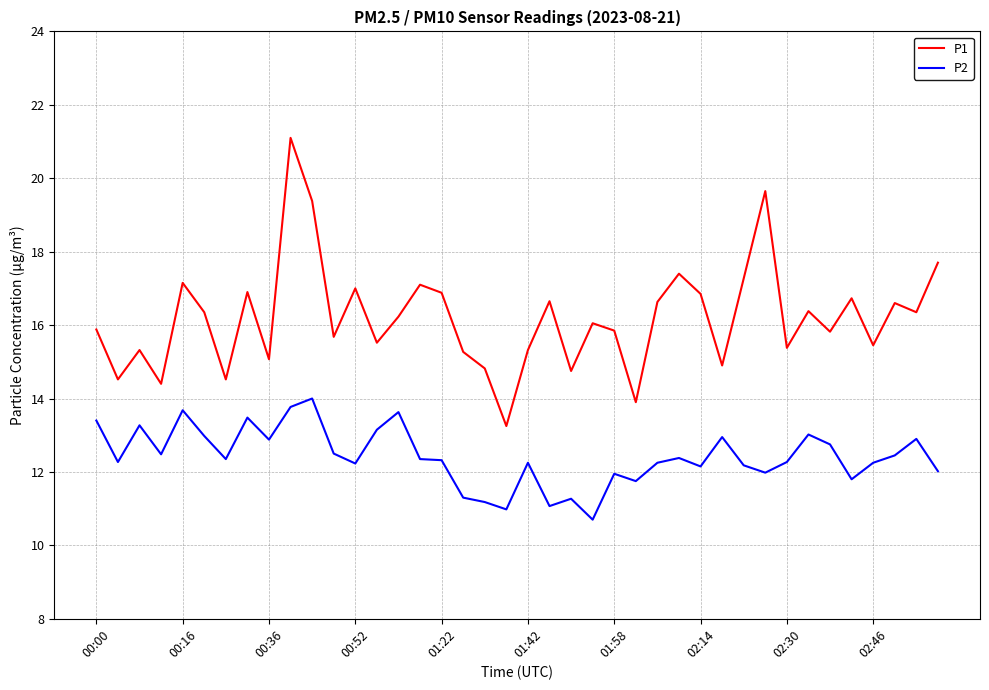

How many lines are shown in the chart?

2